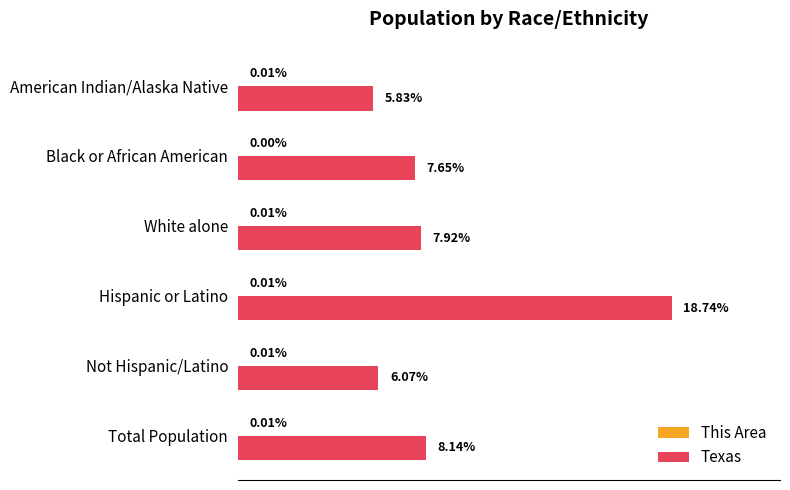

Between Not Hispanic/Latino and White alone, which series saw the biggest shift?

Texas